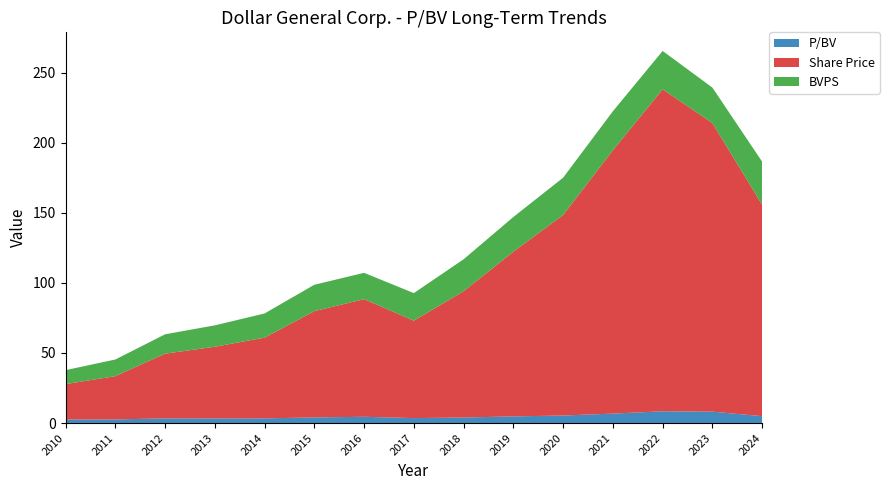

Reading left to right, what are all the values shown in this chart?

P/BV: 2010=2.5	2011=2.6	2012=3.3	2013=3.4	2014=3.3	2015=4.0	2016=4.5	2017=3.5	2018=4.0	2019=4.8	2020=5.4	2021=6.7	2022=8.4	2023=8.1	2024=4.9
Share Price: 2010=25.2	2011=30.8	2012=46.1	2013=51.1	2014=57.6	2015=75.8	2016=83.9	2017=69.5	2018=90.1	2019=117.5	2020=143.0	2021=187.8	2022=229.6	2023=205.8	2024=150.8
BVPS: 2010=9.9	2011=11.9	2012=13.8	2013=15.2	2014=17.2	2015=18.8	2016=18.8	2017=19.6	2018=22.8	2019=24.7	2020=26.6	2021=27.8	2022=27.4	2023=25.3	2024=30.7